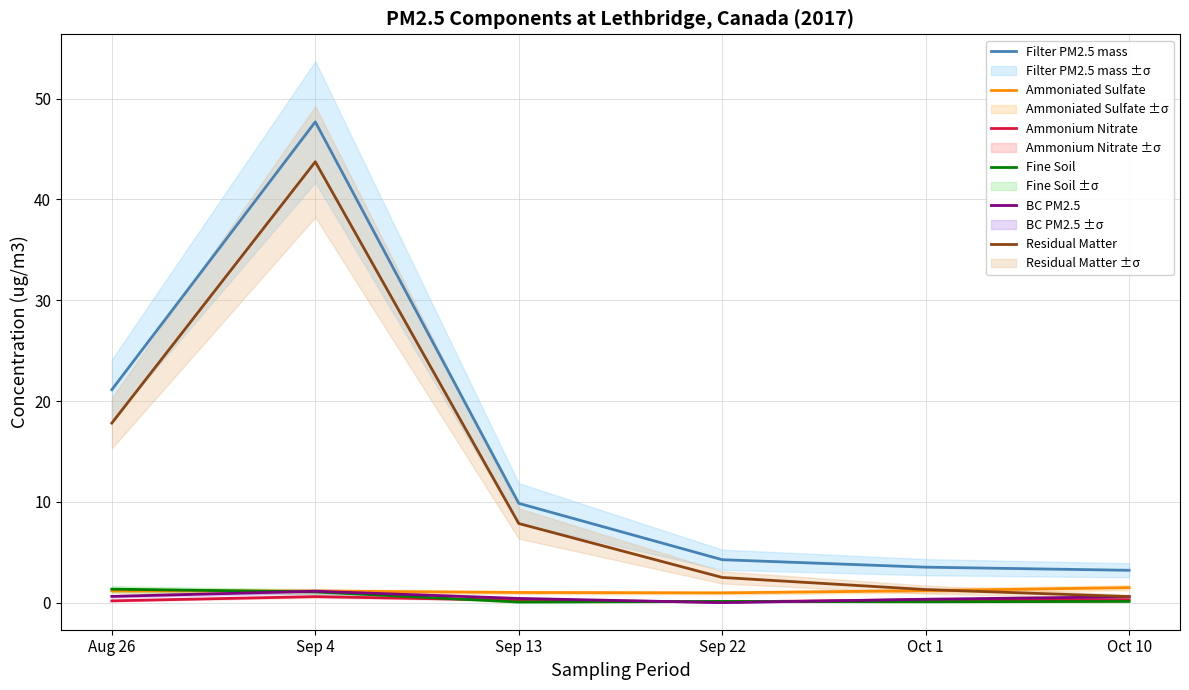

Read the Ammonium Nitrate value at Sep 13.

0.2